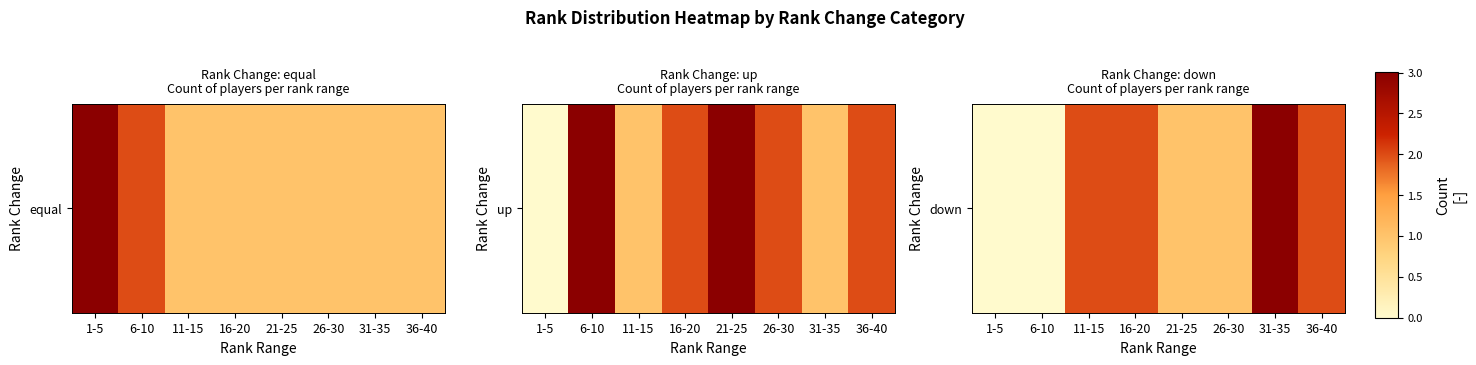

Rank the categories by value from lowest to highest.

1-5, 6-10, 21-25, 26-30, 11-15, 16-20, 36-40, 31-35